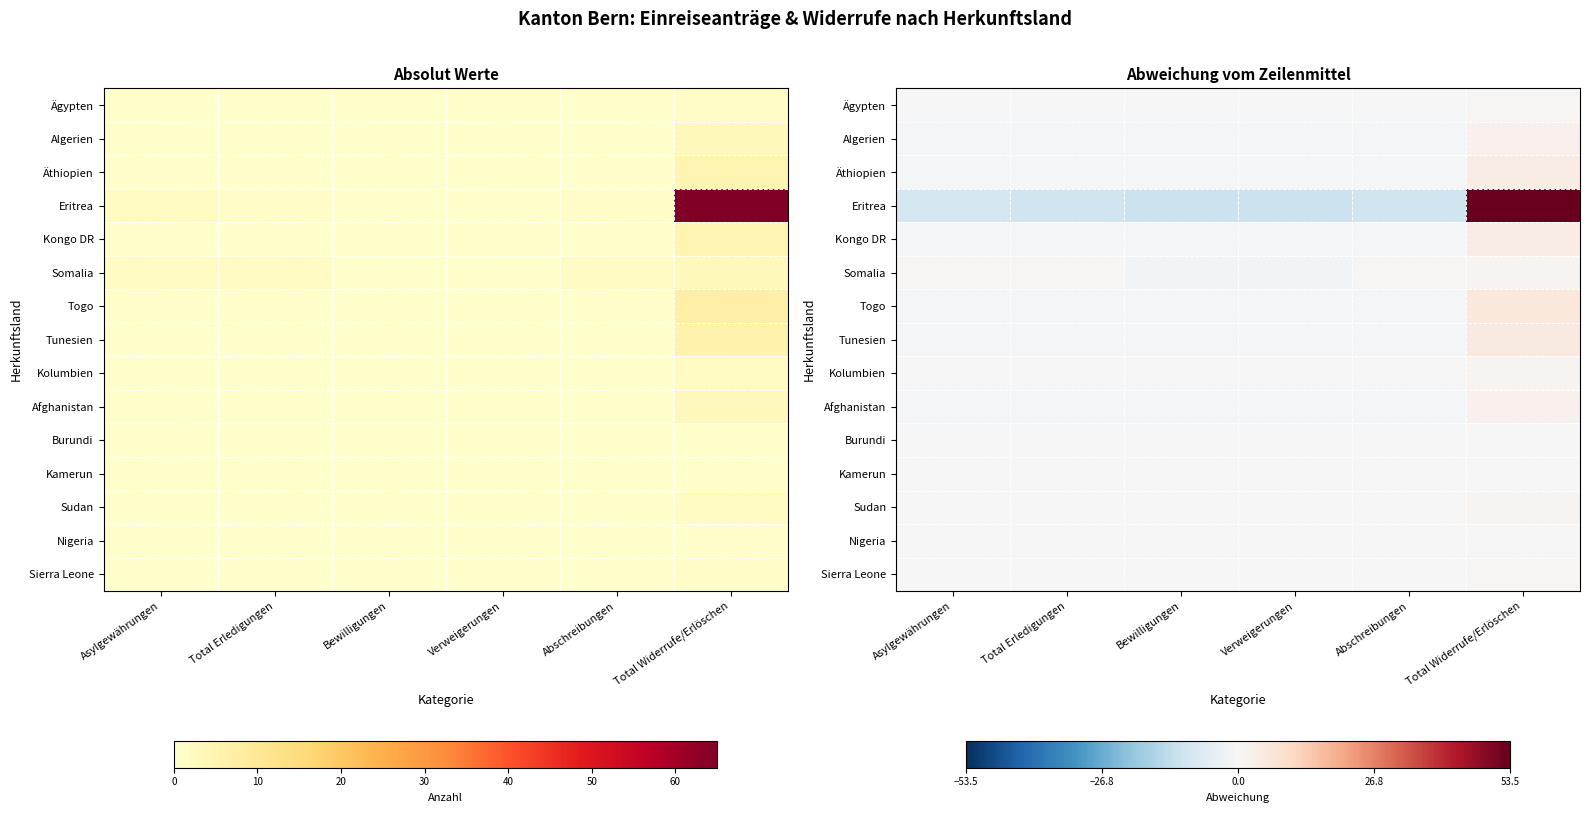

What is the smallest value displayed?

-11.5